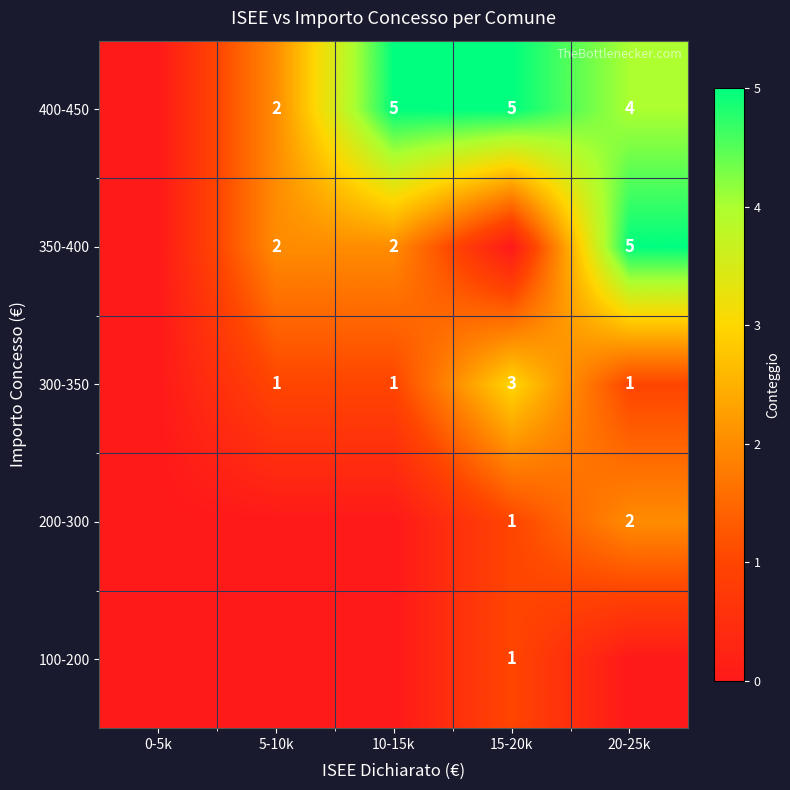

Is the value of 300-350 at 20-25k greater than the value of 350-400 at 20-25k?

No